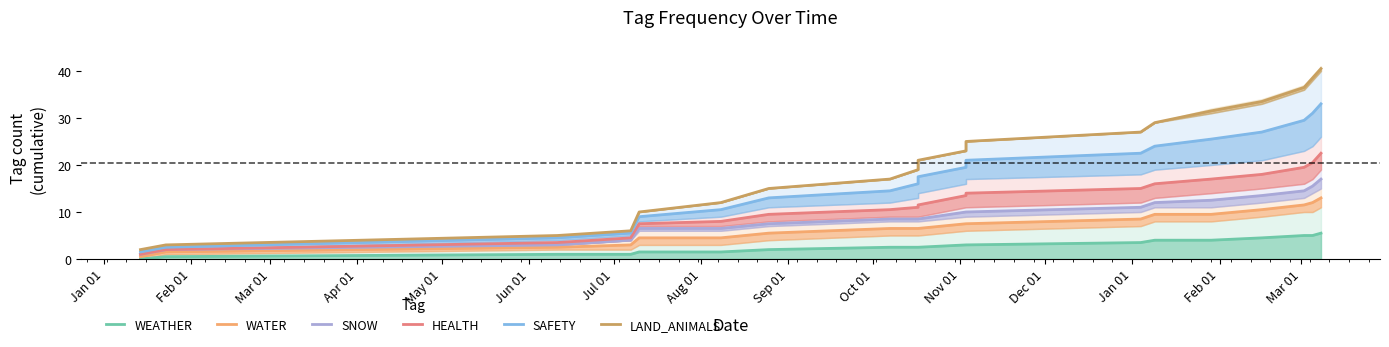

Which series changed the most between Mar 01 and Dec 01?

LAND_ANIMALS